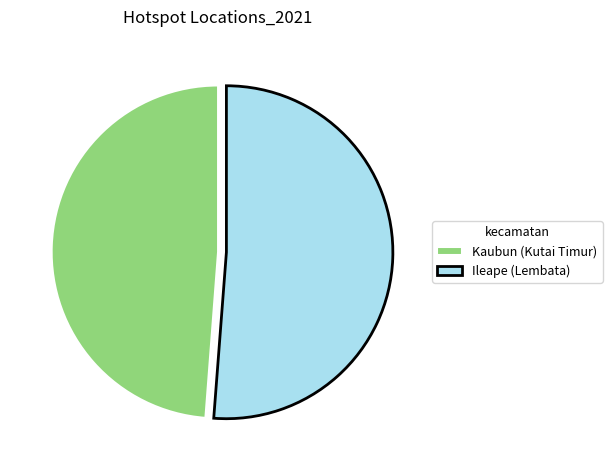

Rank the categories by value from highest to lowest.

Ileape (Lembata), Kaubun (Kutai Timur)